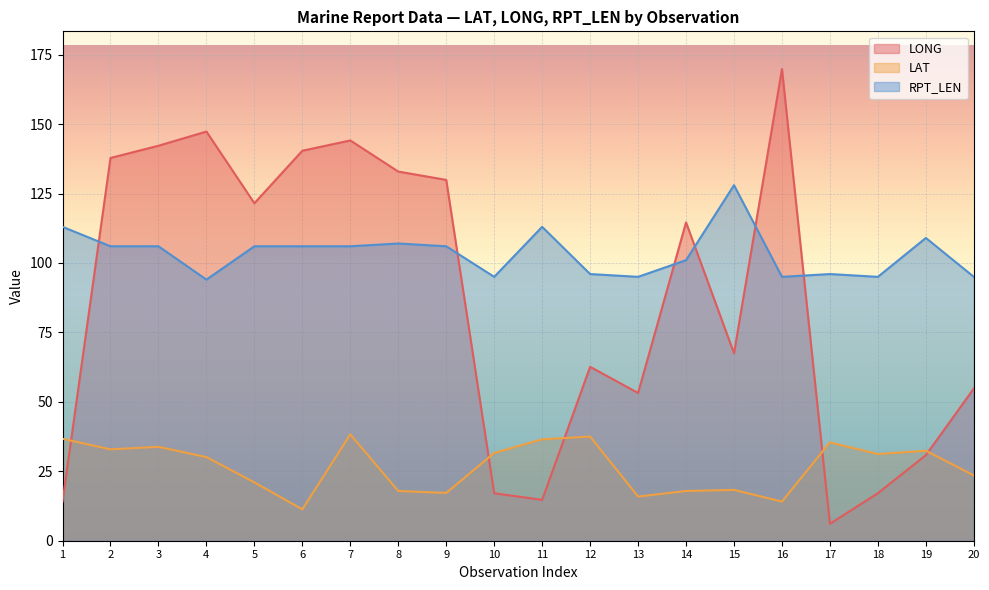

Which category has the lowest value across all series?

17